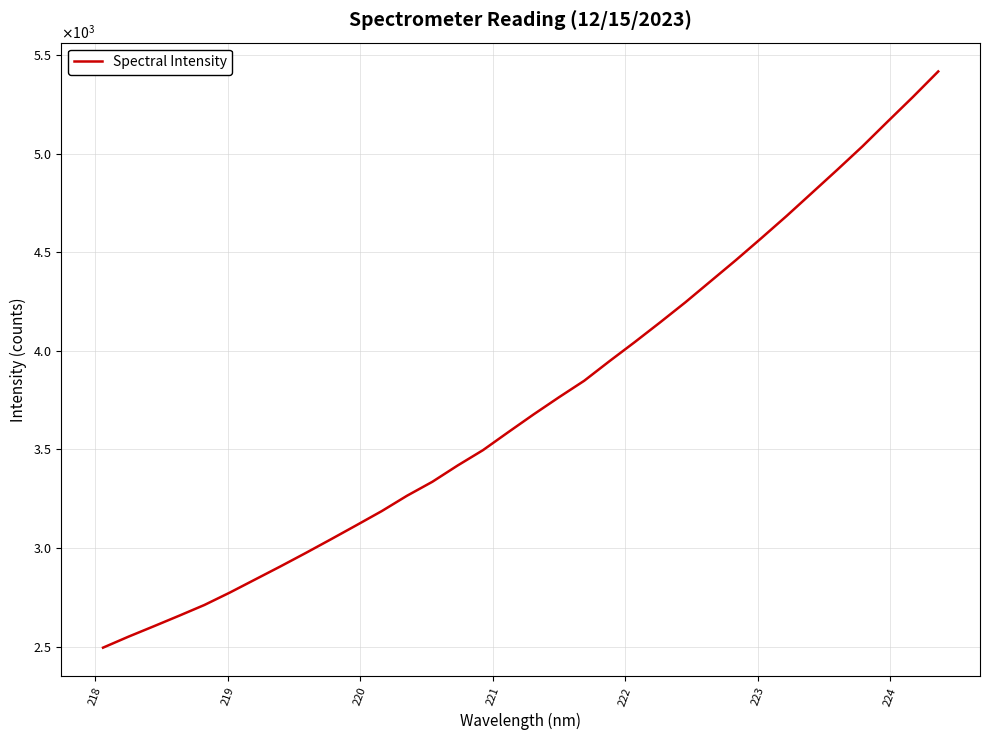

Does the chart display data point markers on the line(s)?

No